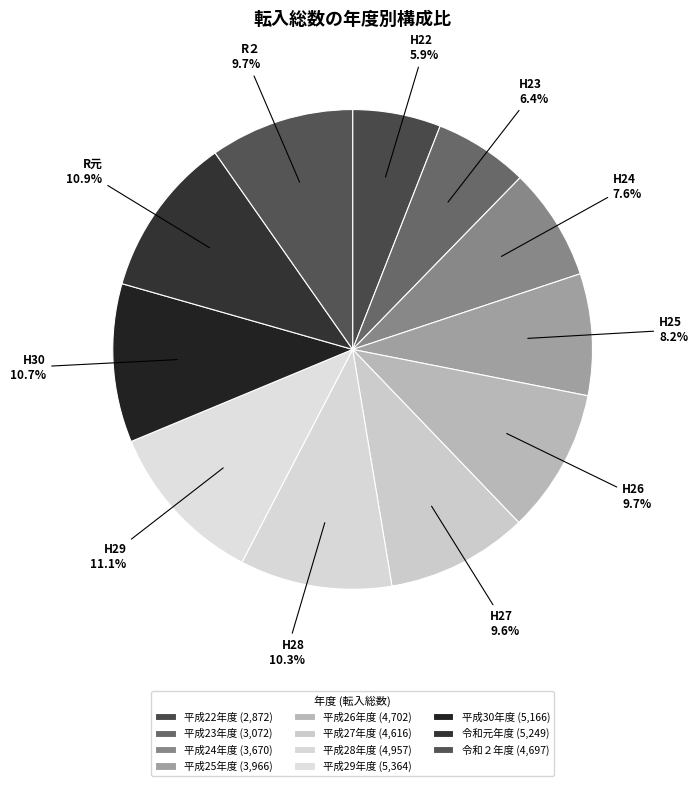

What portion of the pie excludes 令和２年度?

90.3%